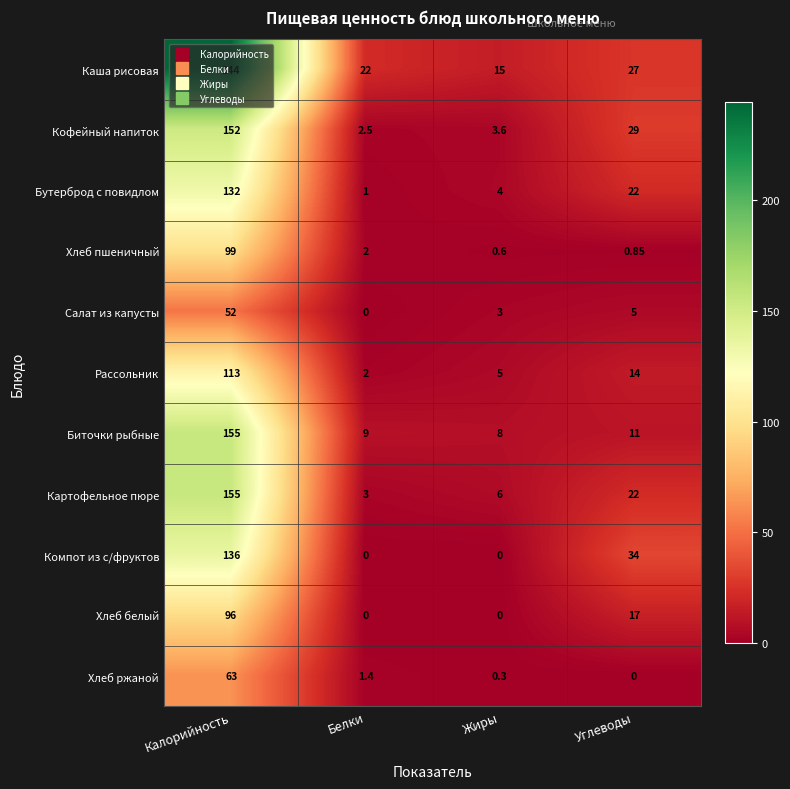

Is the value of Салат из капусты at Белки greater than the value of Биточки рыбные at Белки?

No